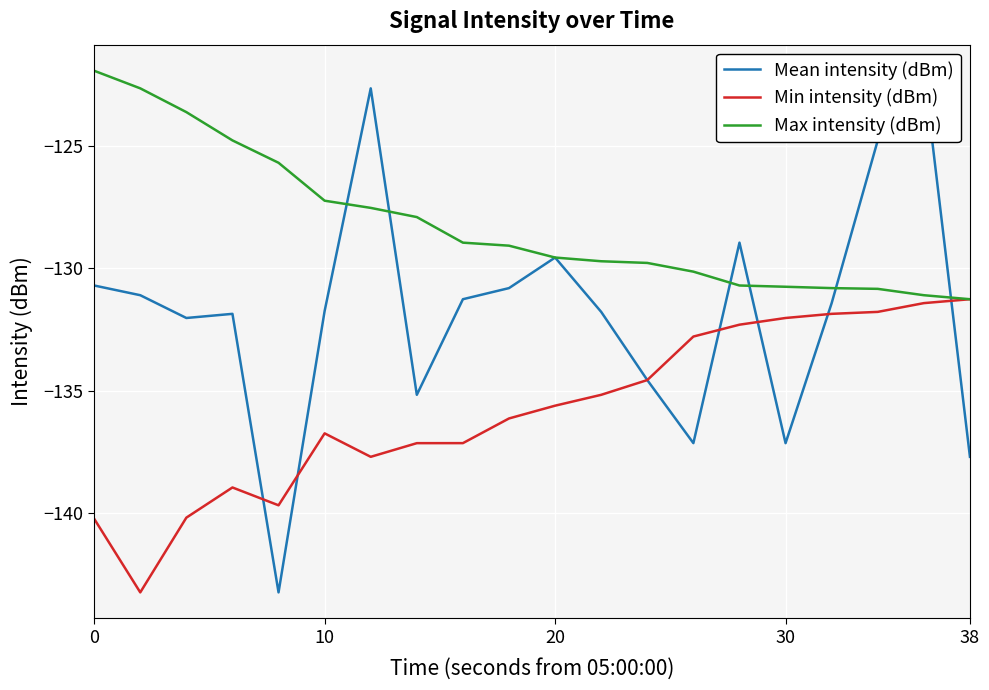

What is the minimum value for Min intensity (dBm)?

-143.2